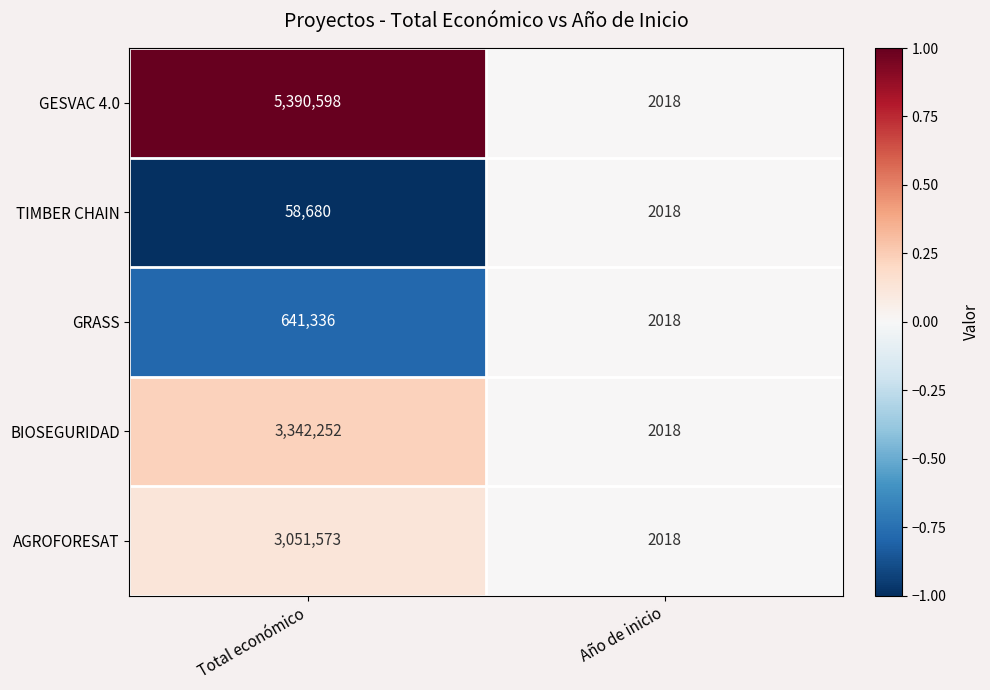

What is the difference between the BIOSEGURIDAD values at Total económico and Año de inicio?

3340234